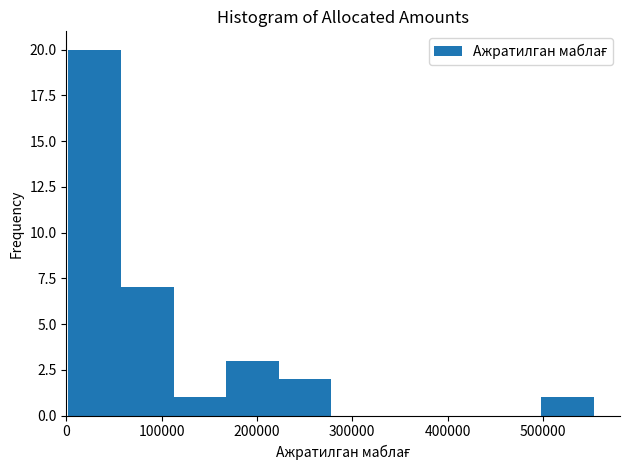

Reading left to right, list every bar in this chart as the range it spans on the x-axis followed by its height. Neither the bar edges nor the heights are printed on the chart, so give them approximately, as read against the axes.

0 to 60000: 20
60000 to 110000: 7
110000 to 170000: 1
170000 to 220000: 3
220000 to 280000: 2
280000 to 330000: 0
330000 to 390000: 0
390000 to 440000: 0
440000 to 500000: 0
500000 to 550000: 1